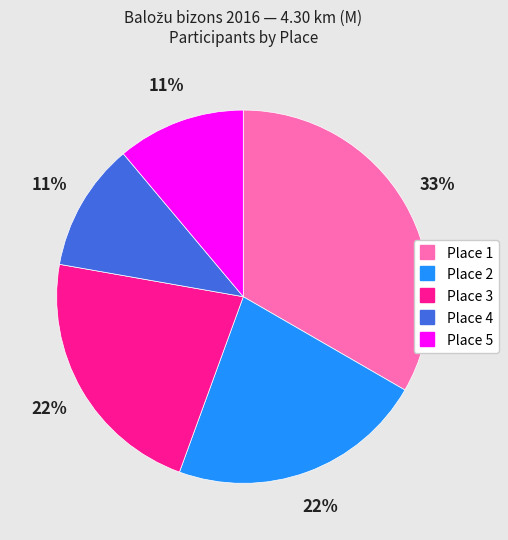

Is it true that Place 2 is 31% of the pie?

False